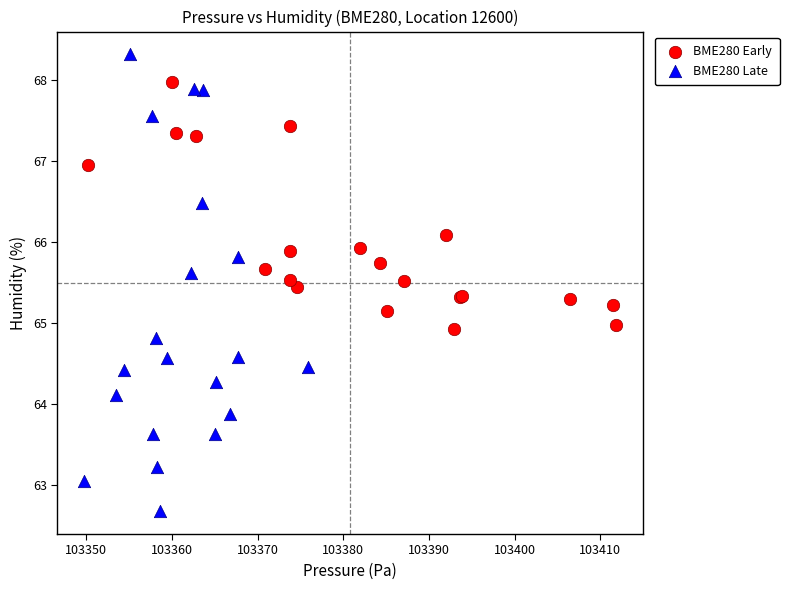

Which series contains the lowest Y value?

BME280 Late